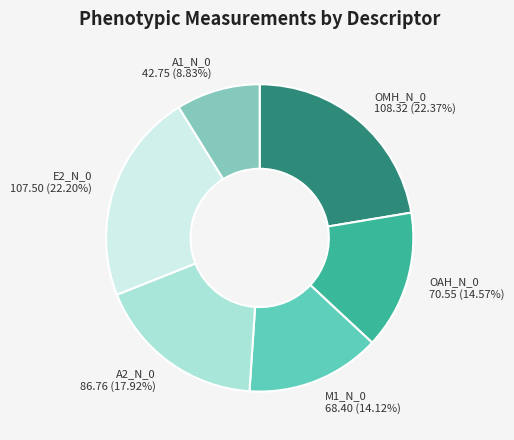

Is there any slice that represents more than half of the pie?

No